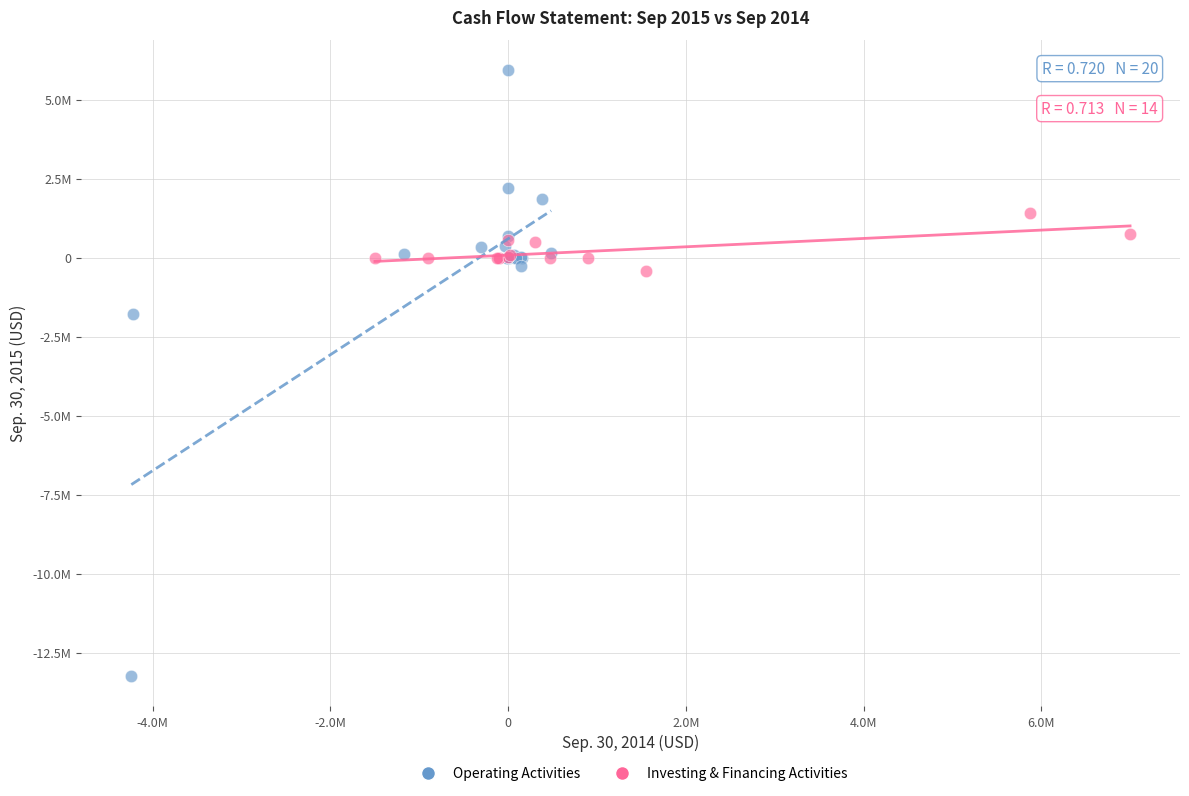

What are all the series names shown in the legend?

Operating Activities, Investing & Financing Activities